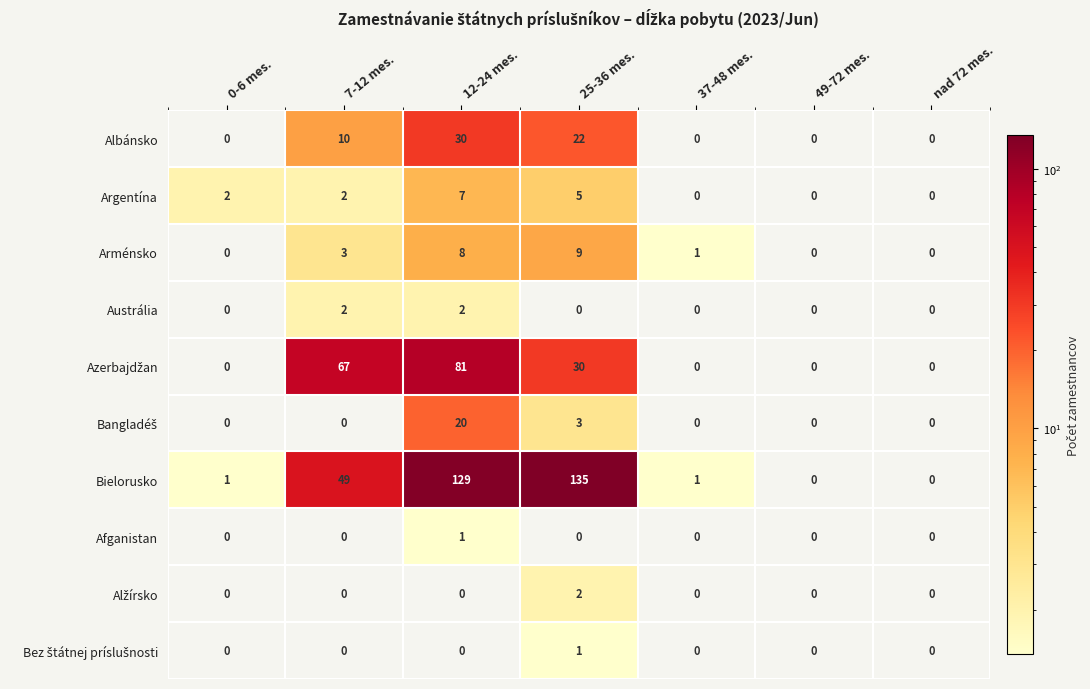

What is the difference between the maximum and minimum values in the Bielorusko series?

135